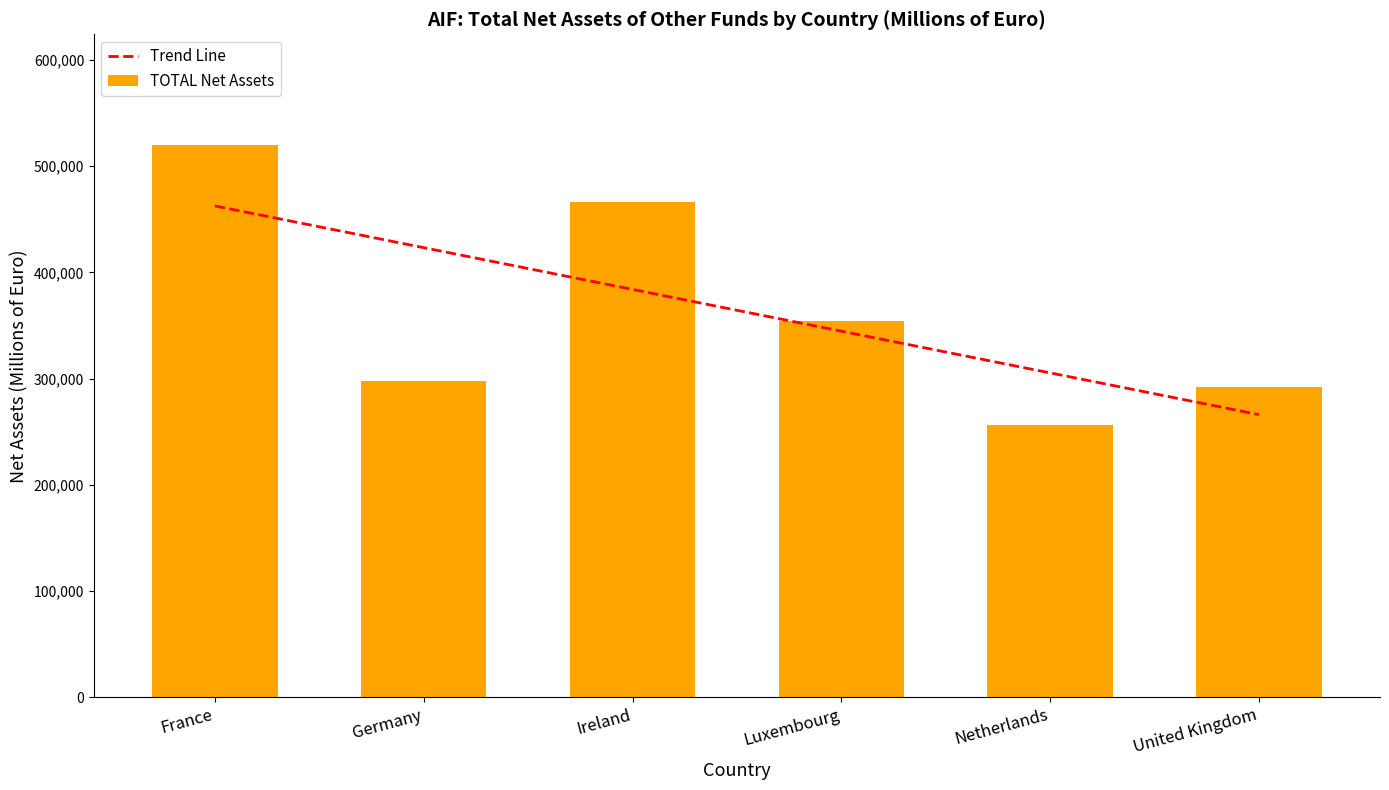

Between Luxembourg and France, which is larger?

France